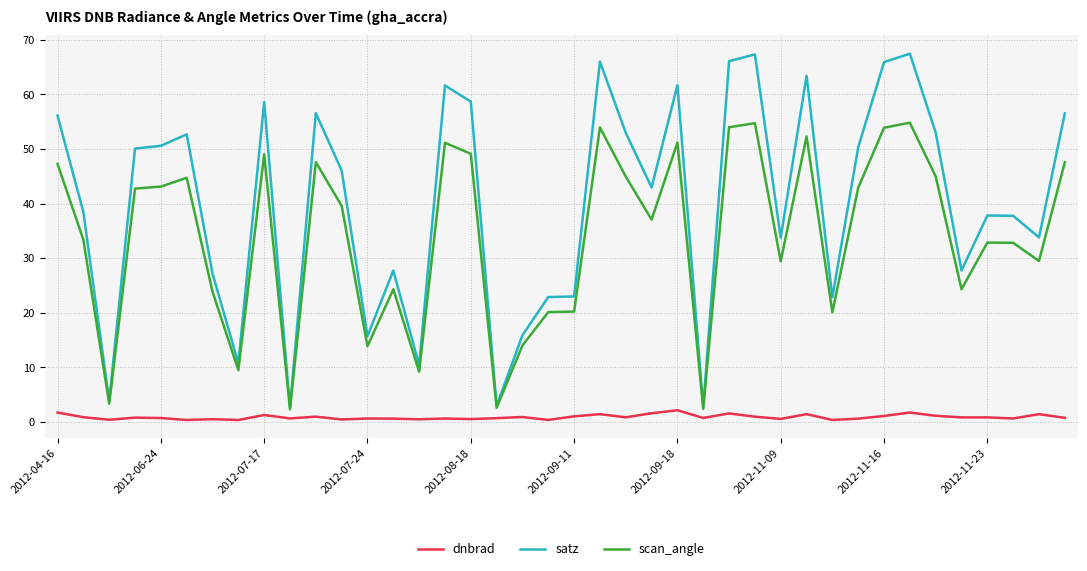

What is the maximum value for satz?

67.5